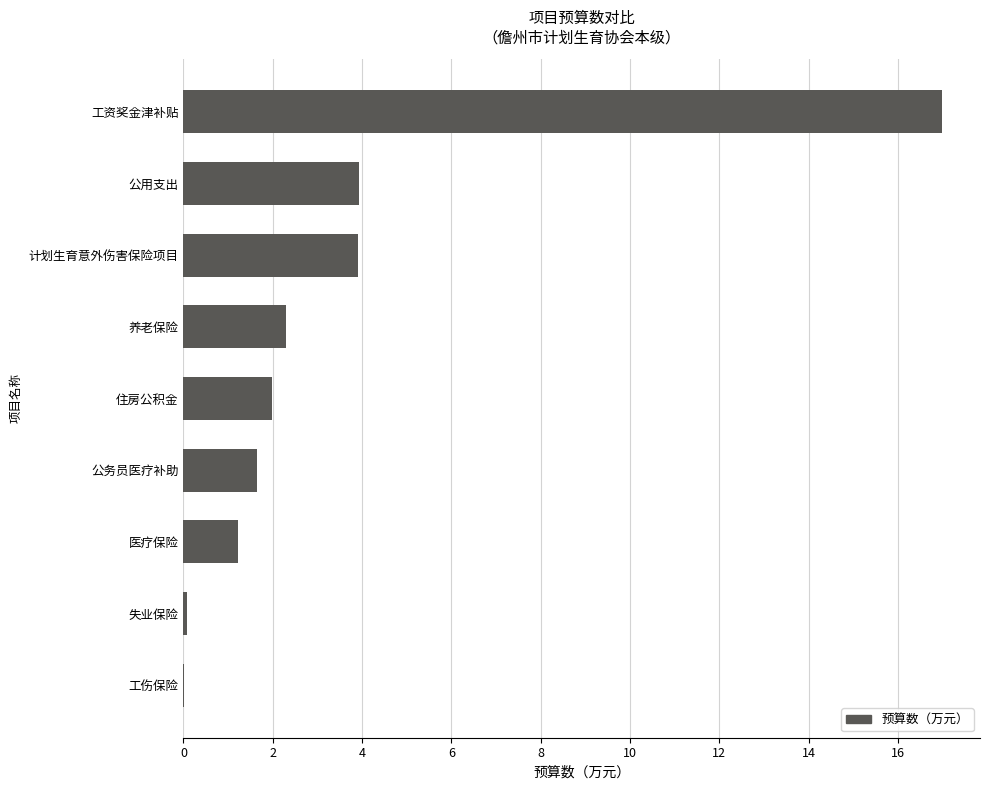

What is the change in value from 医疗保险 to 工资奖金津补贴?

+15.8